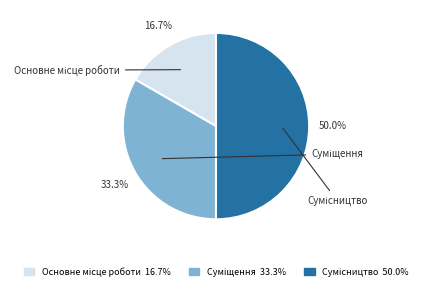

To the nearest percent, what portion does Суміщення represent?

33%